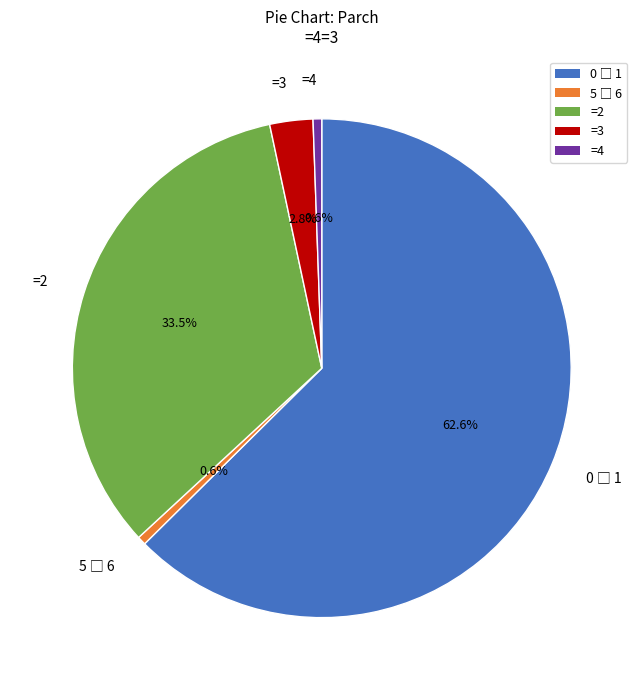

Is there any slice that represents more than half of the pie?

Yes